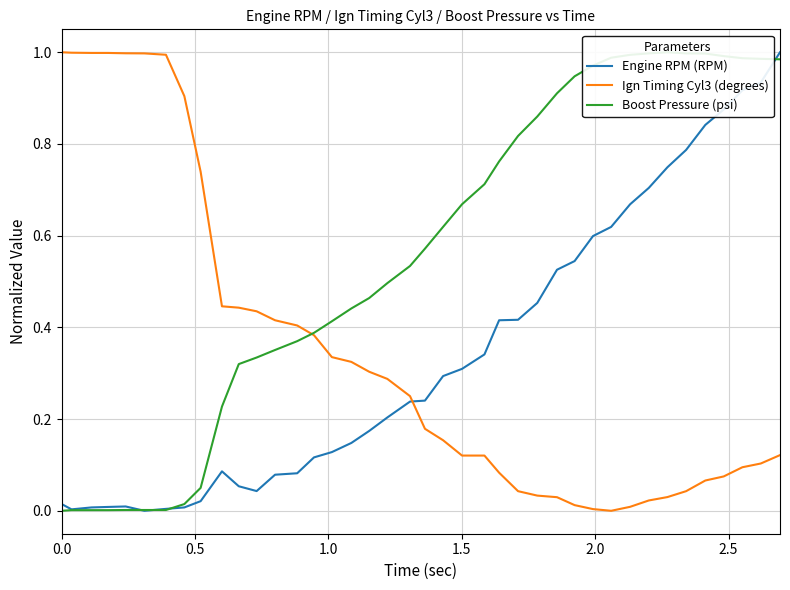

How many values in the Boost Pressure (psi) series exceed 0?

39